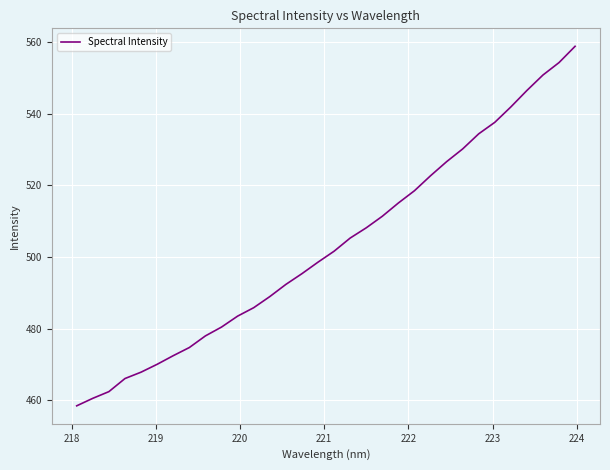

What is the greatest value displayed?

558.8